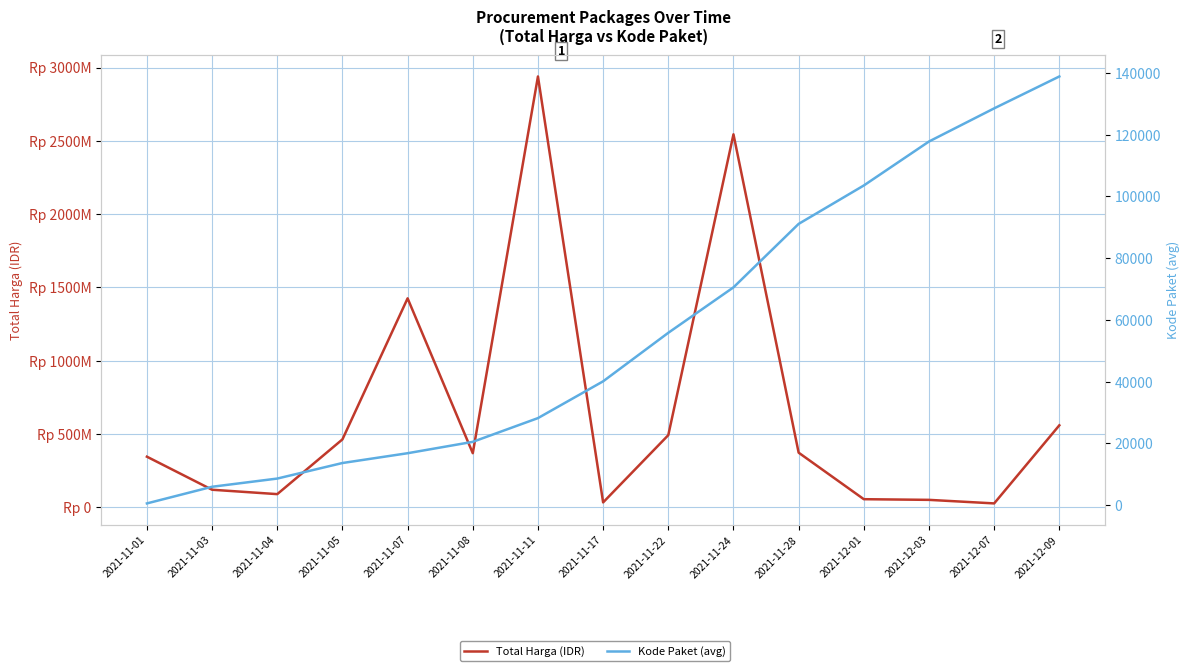

What is the difference between the highest and lowest values at 2021-12-07?

27283484